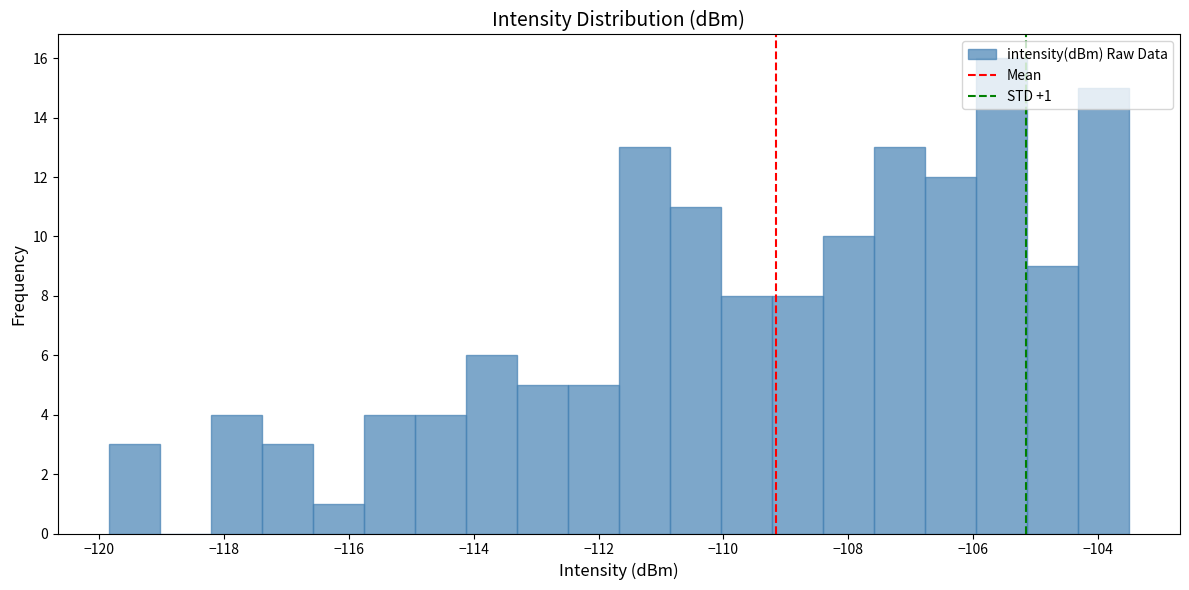

Which range on the x-axis has the tallest bar?

-106.0 to -105.2